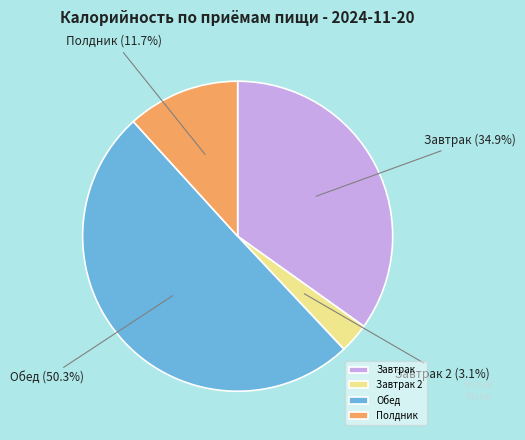

Rank the categories by value from highest to lowest.

Обед, Завтрак, Полдник, Завтрак 2